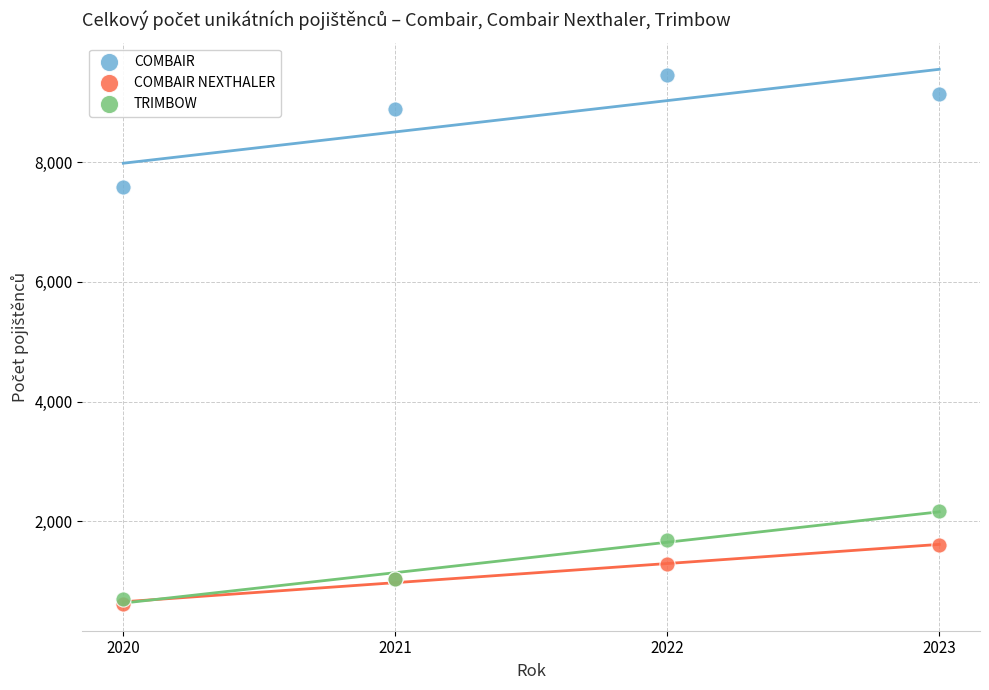

In the COMBAIR series, what Y value is closest to 8517?

8885